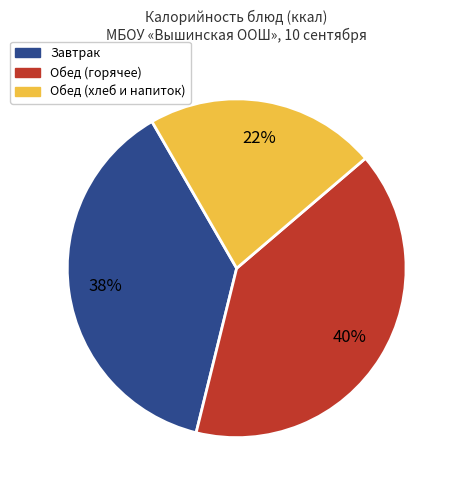

Does any single category account for the majority?

No